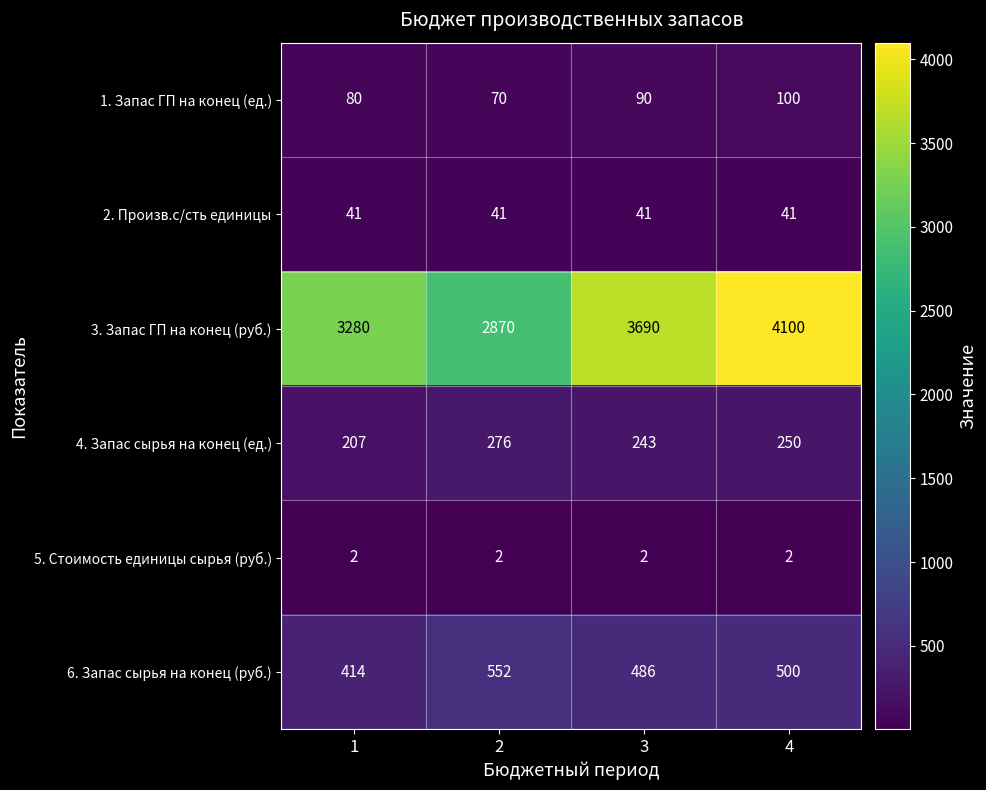

How many categories are shown in the chart?

4